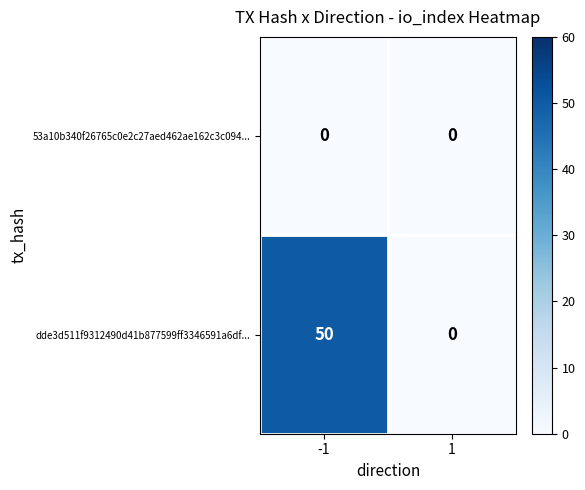

What is the sum of the dde3d511f9312490d41b877599ff3346591a6df... values at 1 and -1?

50